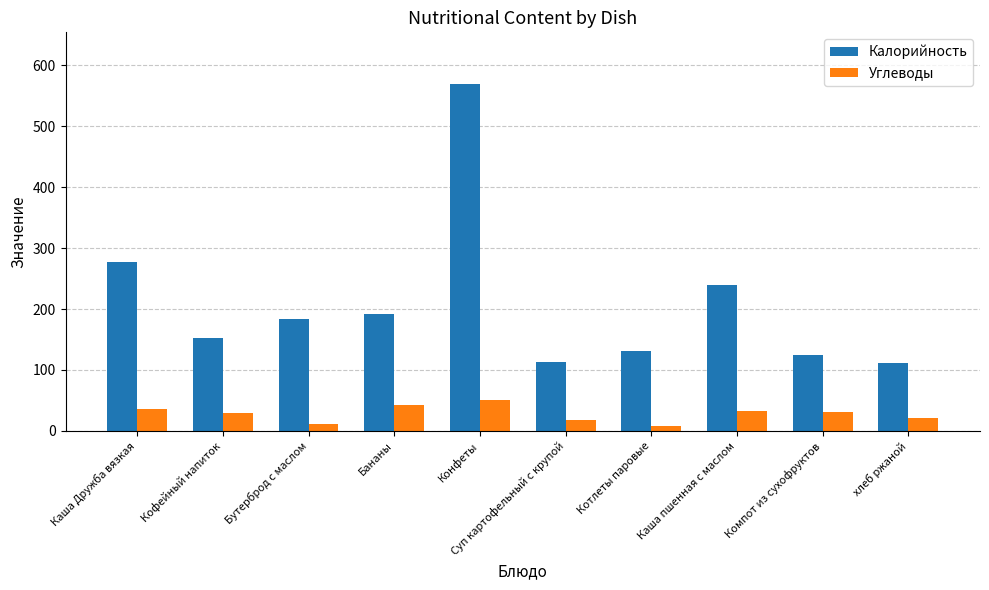

Rank the series by their average value, from lowest to highest.

Углеводы, Калорийность